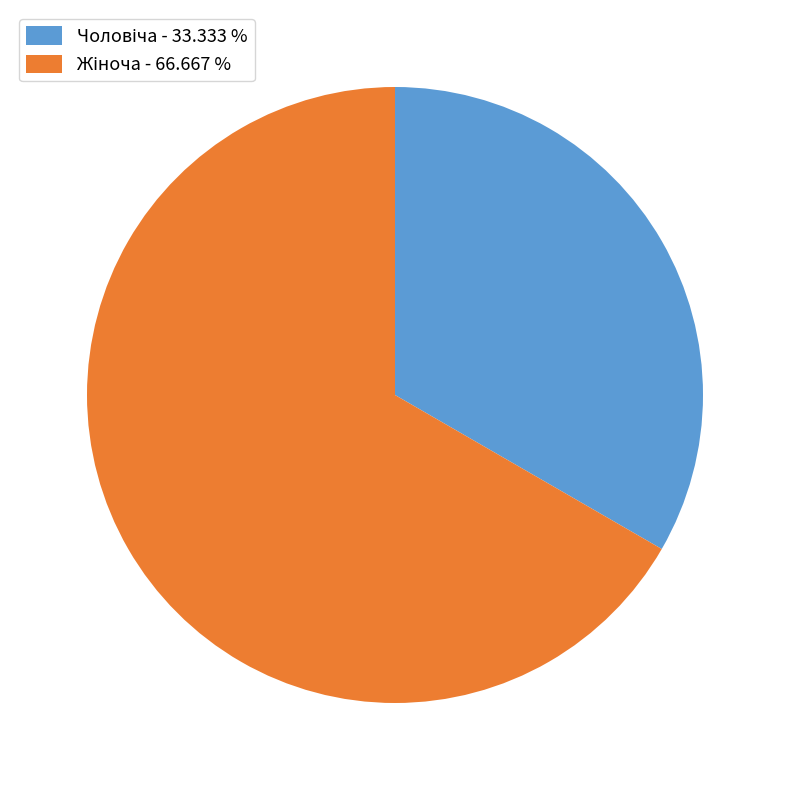

Is there a majority slice in this chart?

Yes